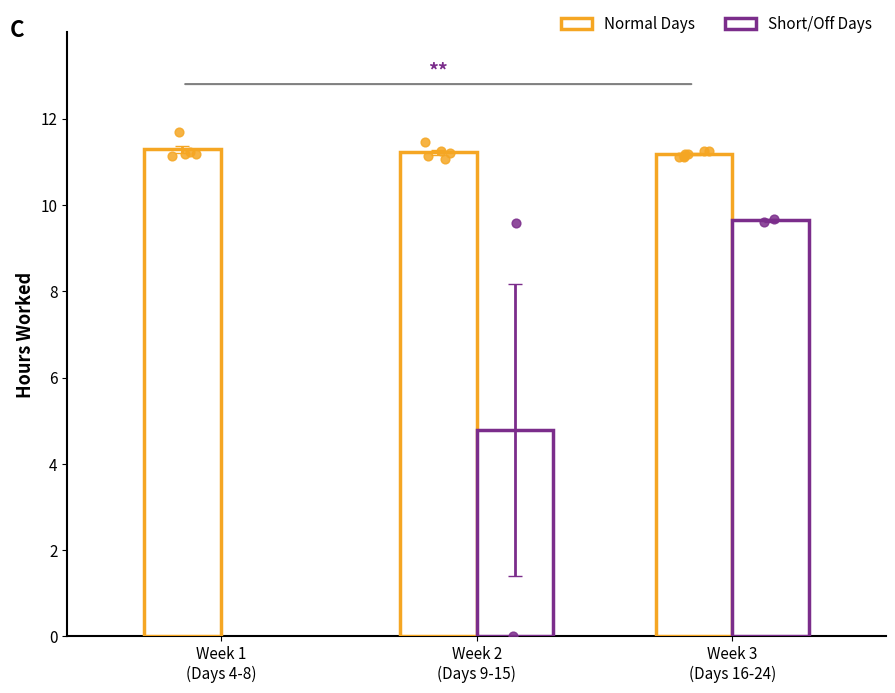

What is the ratio of the value at 22 to the value at 9?

1.2